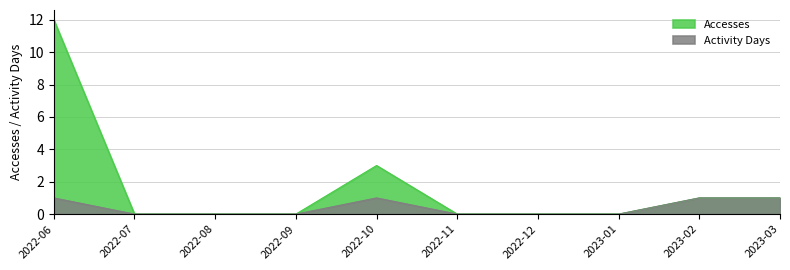

Where is the first local maximum for Accesses?

2022-10